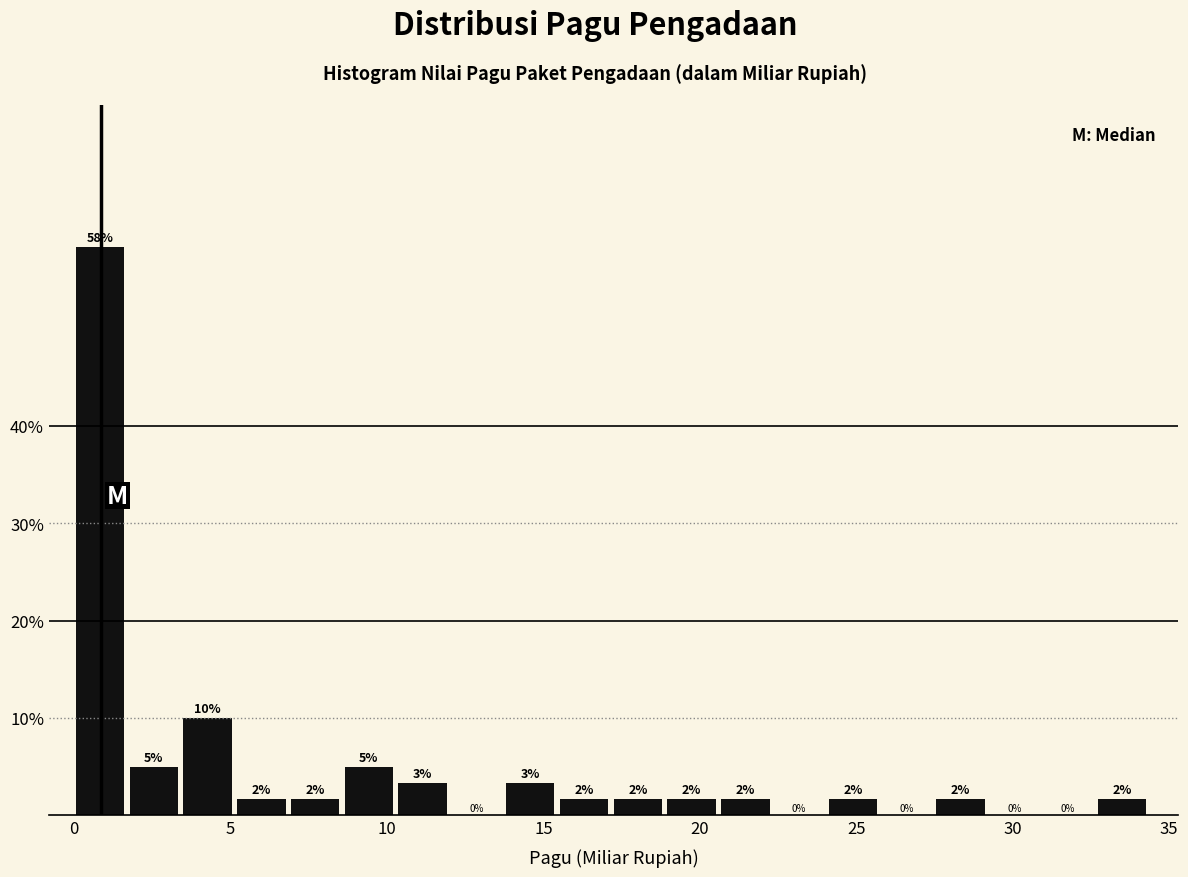

Around what value on the x-axis is the tallest bar? Give the approximate position of its centre, as read against the axis.

1.0